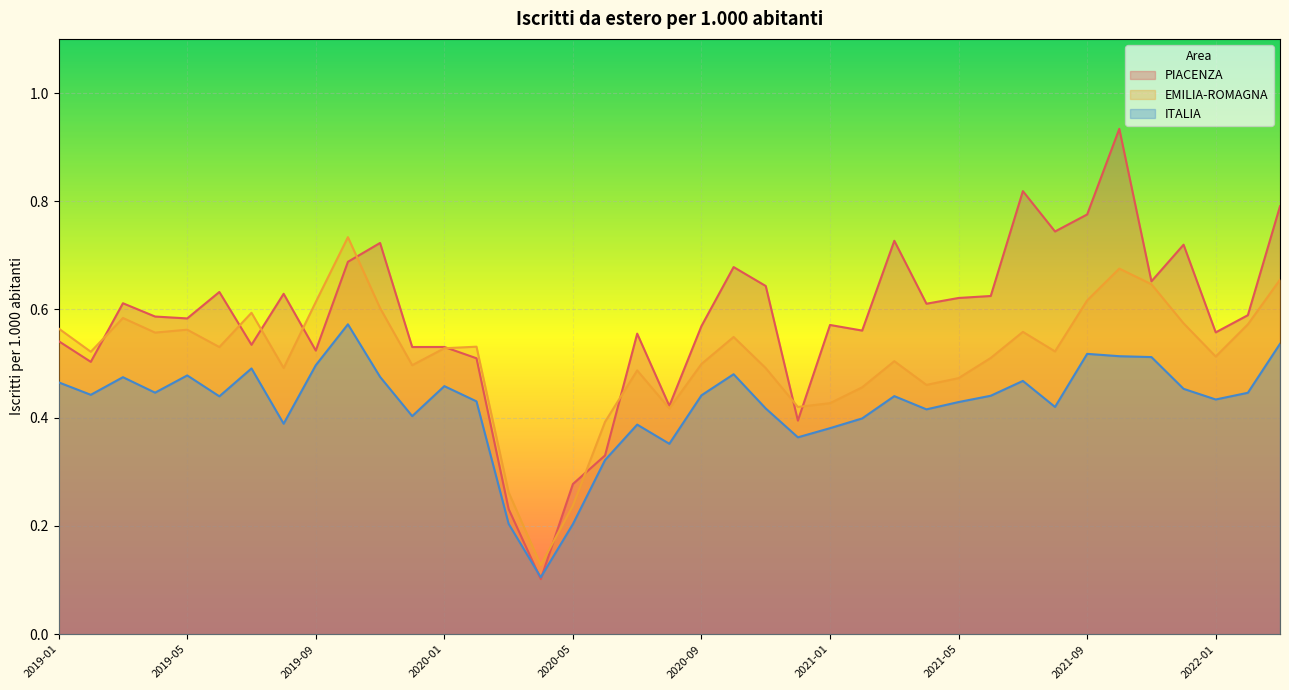

Rank the categories by EMILIA-ROMAGNA value from lowest to highest.

2020-04, 2020-05, 2020-03, 2020-06, 2020-08, 2020-12, 2021-01, 2021-02, 2021-04, 2021-05, 2020-07, 2020-11, 2019-08, 2019-12, 2020-09, 2021-03, 2021-06, 2022-01, 2019-02, 2021-08, 2020-01, 2019-06, 2020-02, 2020-10, 2019-04, 2021-07, 2019-05, 2019-01, 2022-02, 2021-12, 2019-03, 2019-07, 2019-11, 2019-09, 2021-09, 2021-11, 2022-03, 2021-10, 2019-10